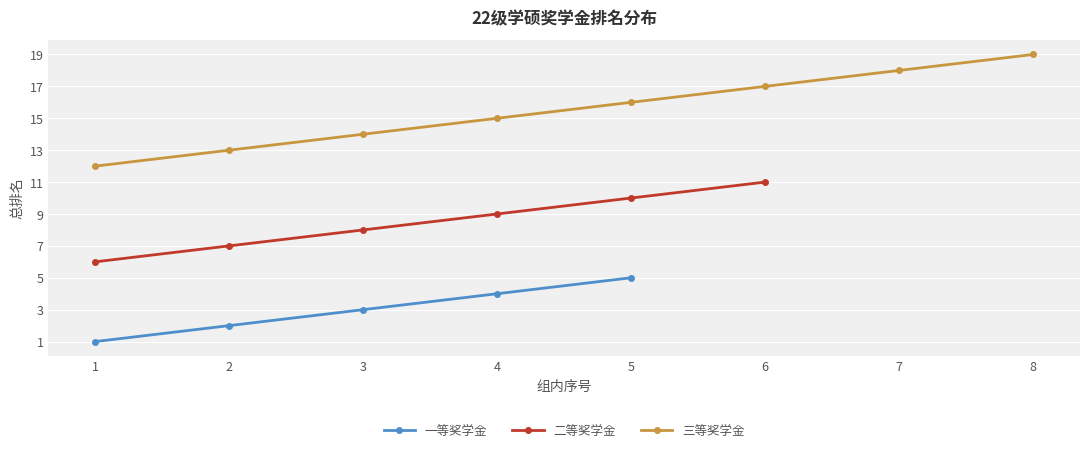

The value of 一等奖学金 at 5 is 2. True or false?

False